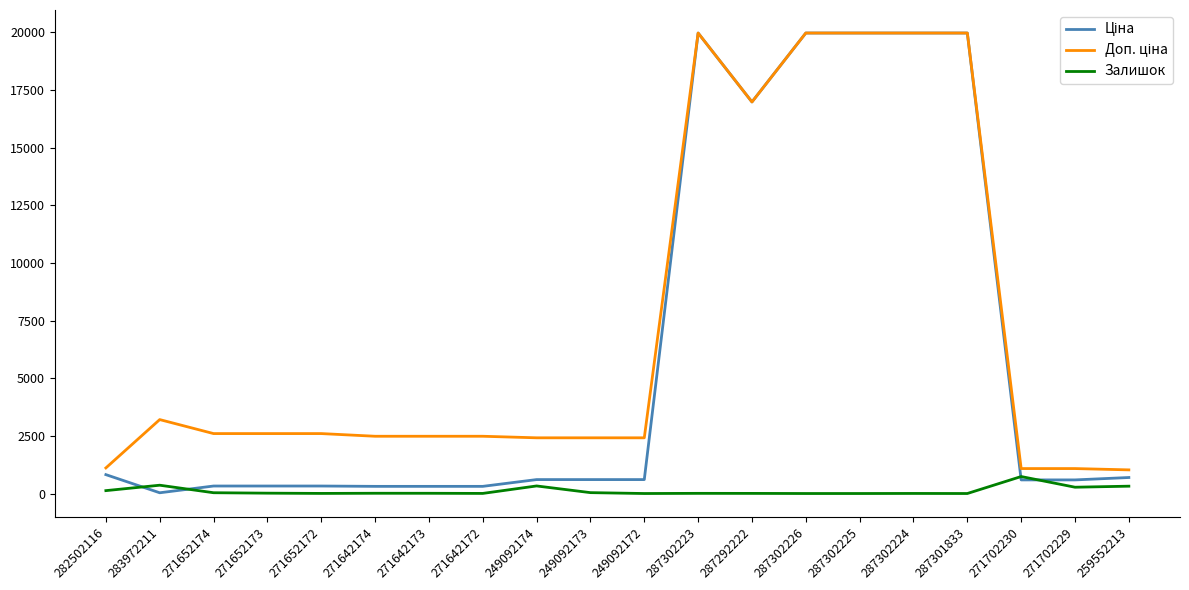

What is the maximum value shown in the chart?

19964.2